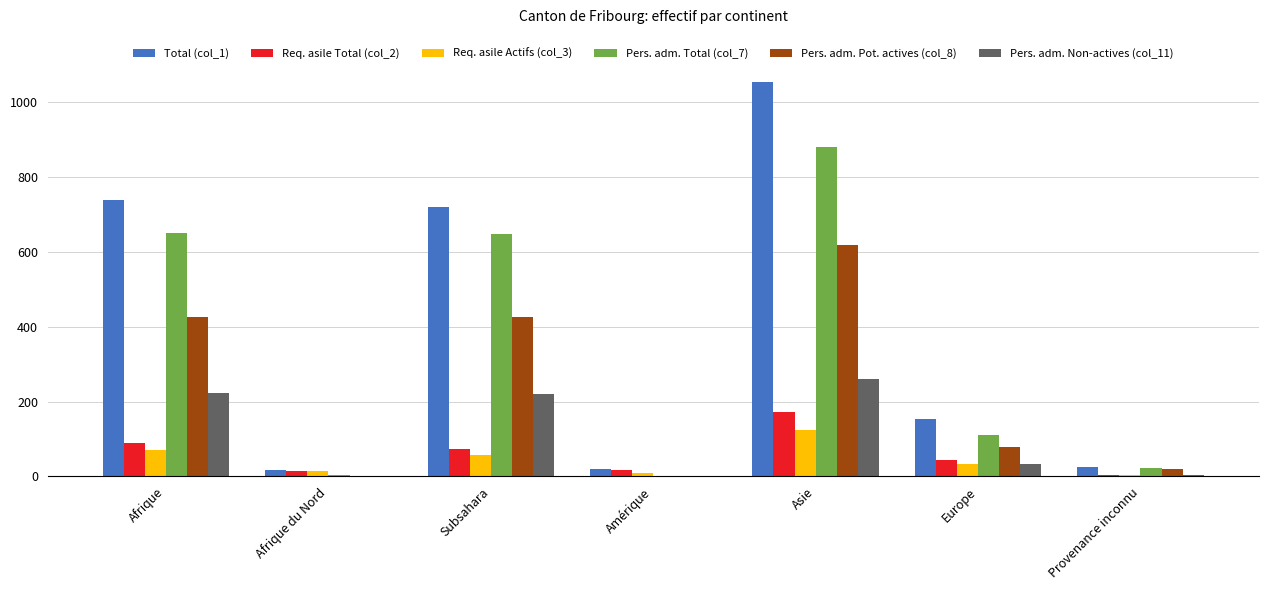

Which series has the largest total across all categories?

Total (col_1)